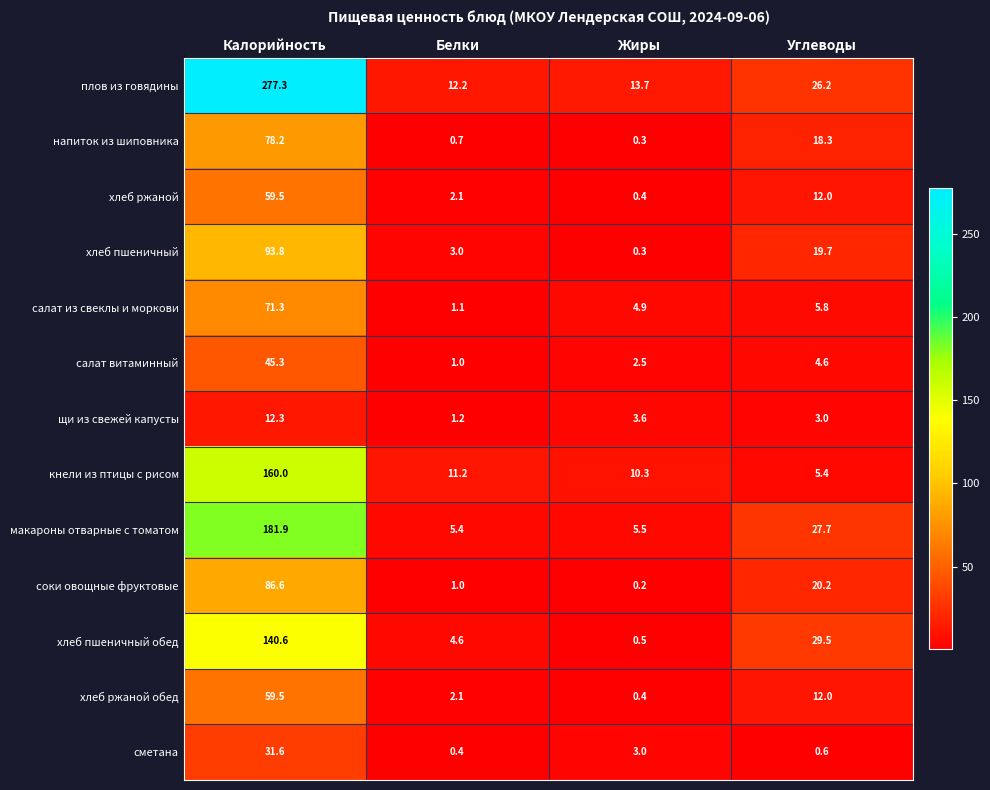

What is the sum of the сметана values at Калорийность and Жиры?

34.6